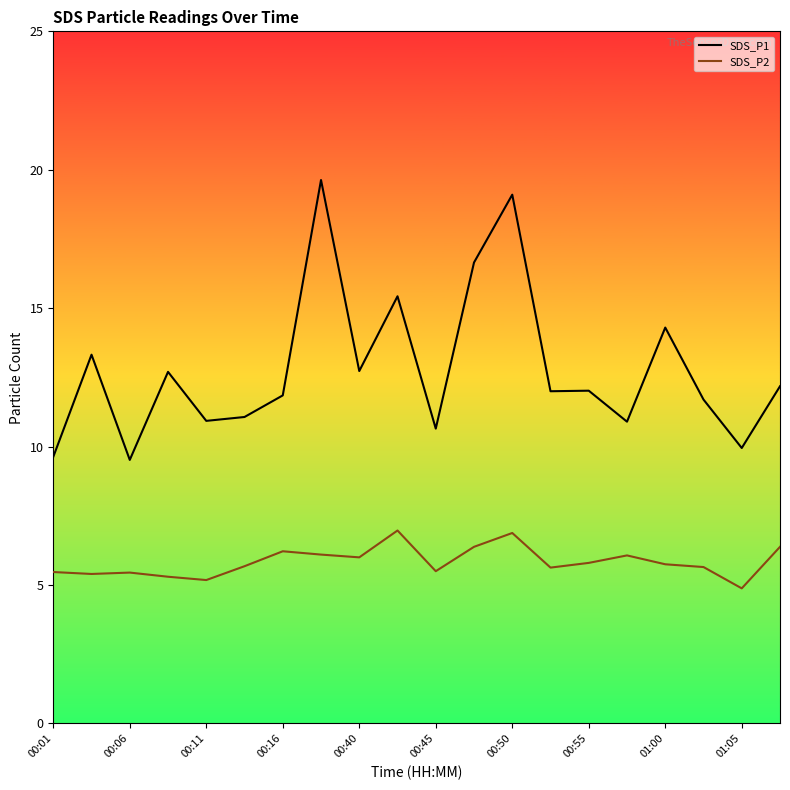

Which series has the largest total across all categories?

SDS_P1